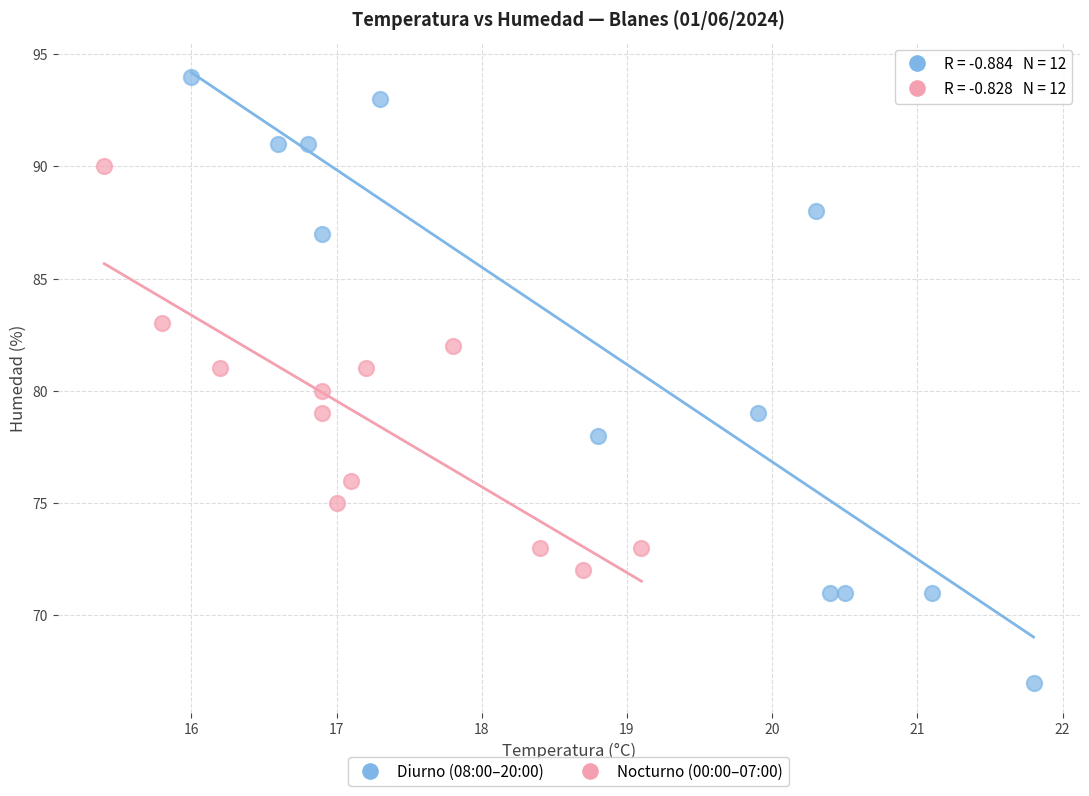

Which series has the largest Y range (max minus min)?

Diurno (08:00–20:00)